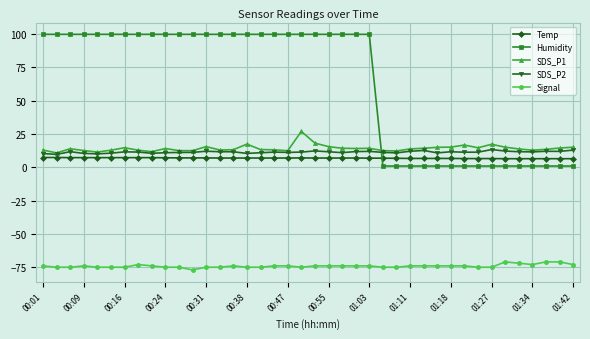

Which series ends up on top after the final intersection of Humidity and SDS_P2?

SDS_P2